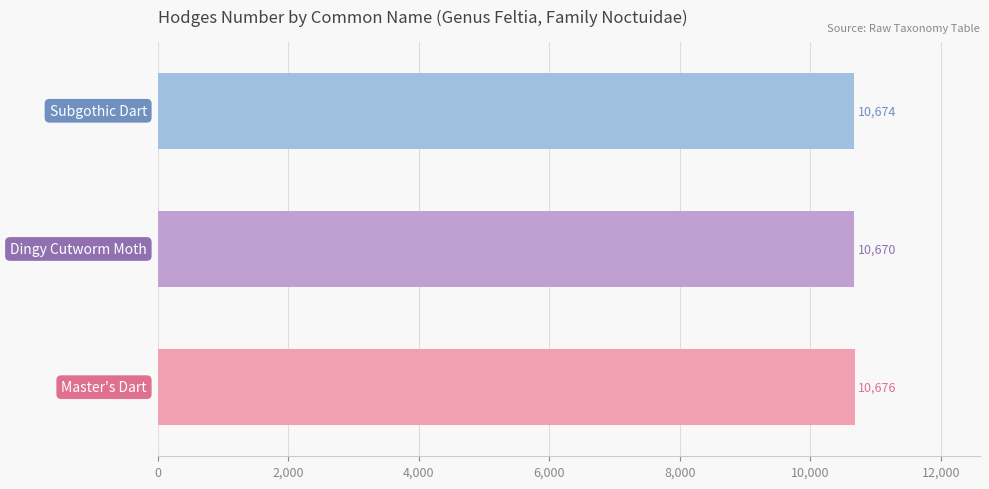

Count the values in the range 10670 to 10676.

3